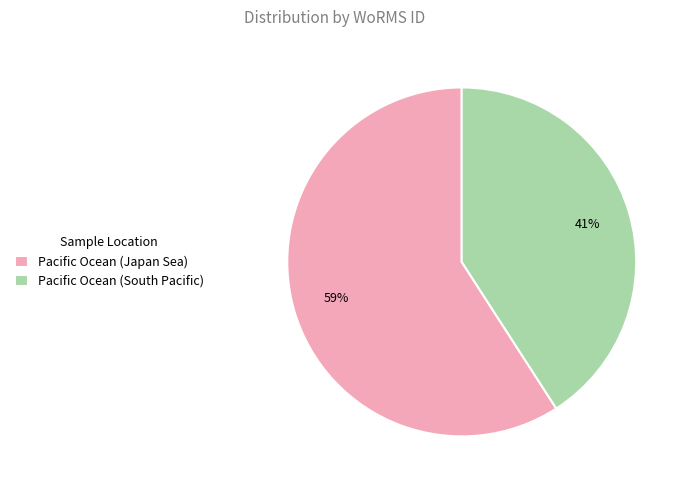

Count the number of slices in the pie.

2